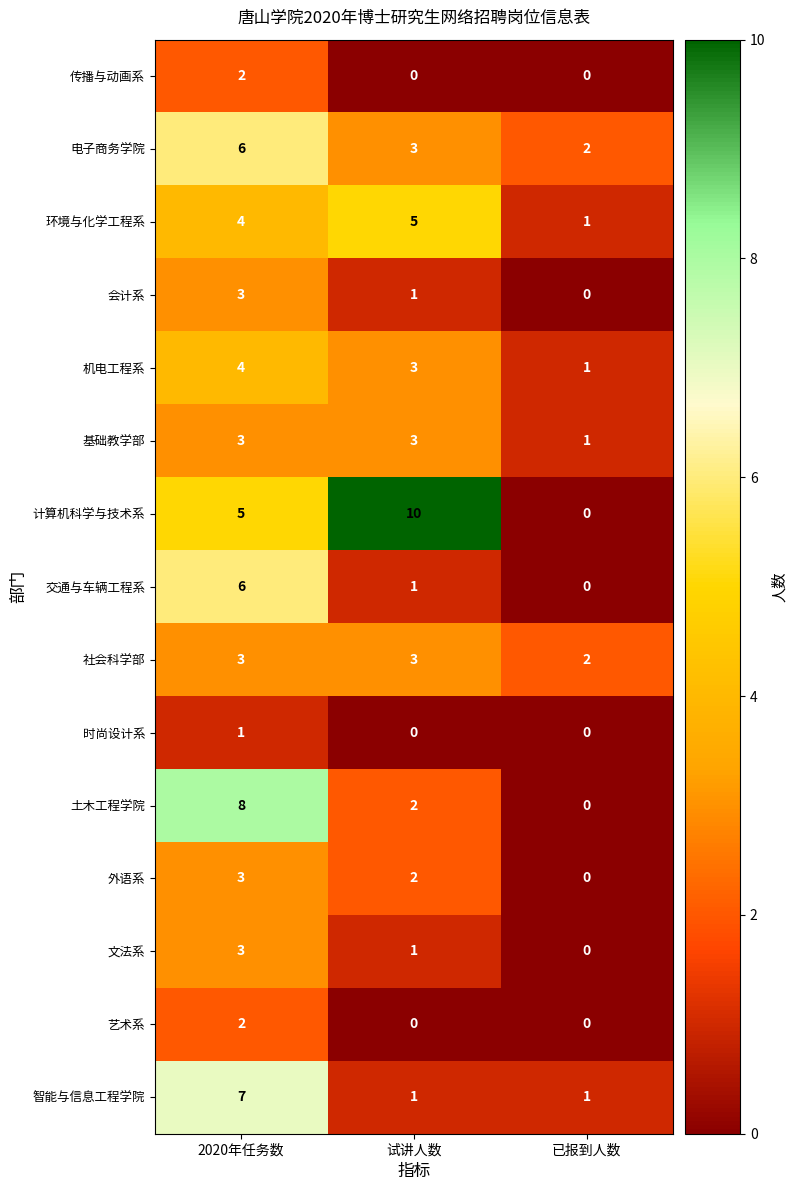

What is the total value across all series at 试讲人数?

35